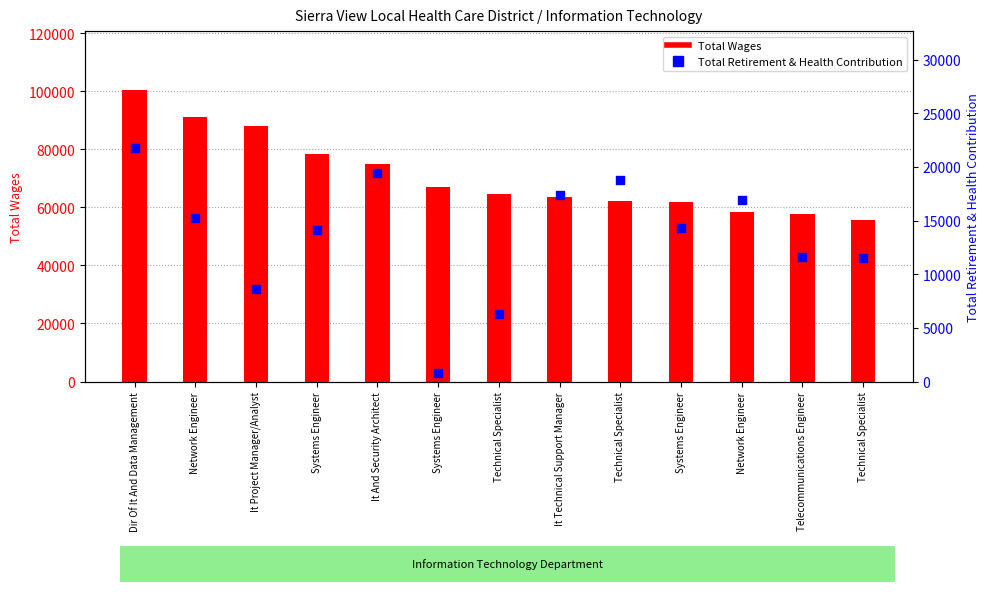

Which series reaches the minimum Y coordinate?

Total Retirement & Health Contribution